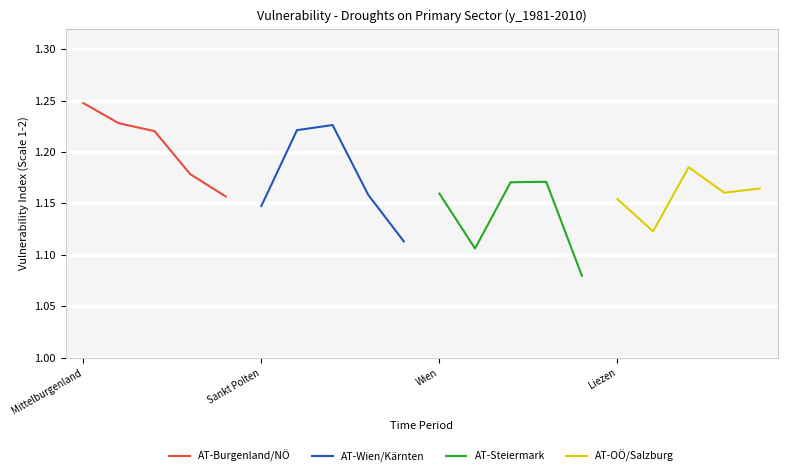

Reading left to right, extract all data points from this chart.

AT-Burgenland/NÖ: 1.2	1.2	1.2	1.2	1.2
AT-Wien/Kärnten: 1.1	1.2	1.2	1.2	1.1
AT-Steiermark: 1.2	1.1	1.2	1.2	1.1
AT-OÖ/Salzburg: 1.2	1.1	1.2	1.2	1.2